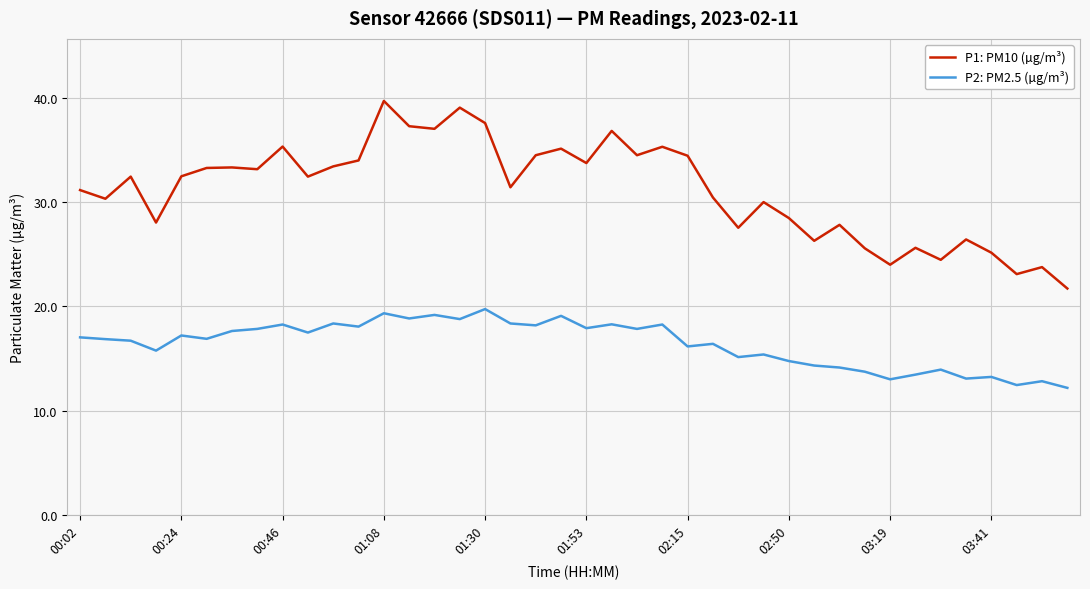

Which series has the largest total across all categories?

P1: PM10 (µg/m³)